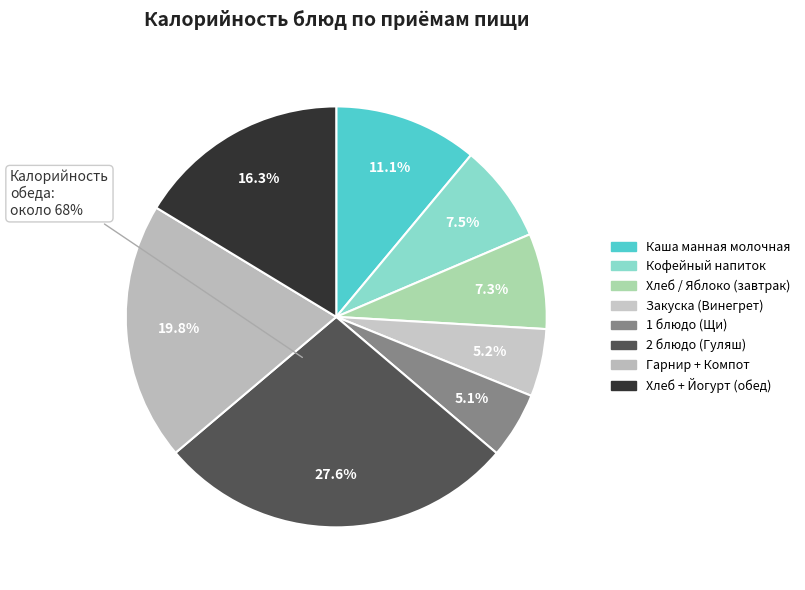

What is the change in value from Завтрак to Обед?

+574.0